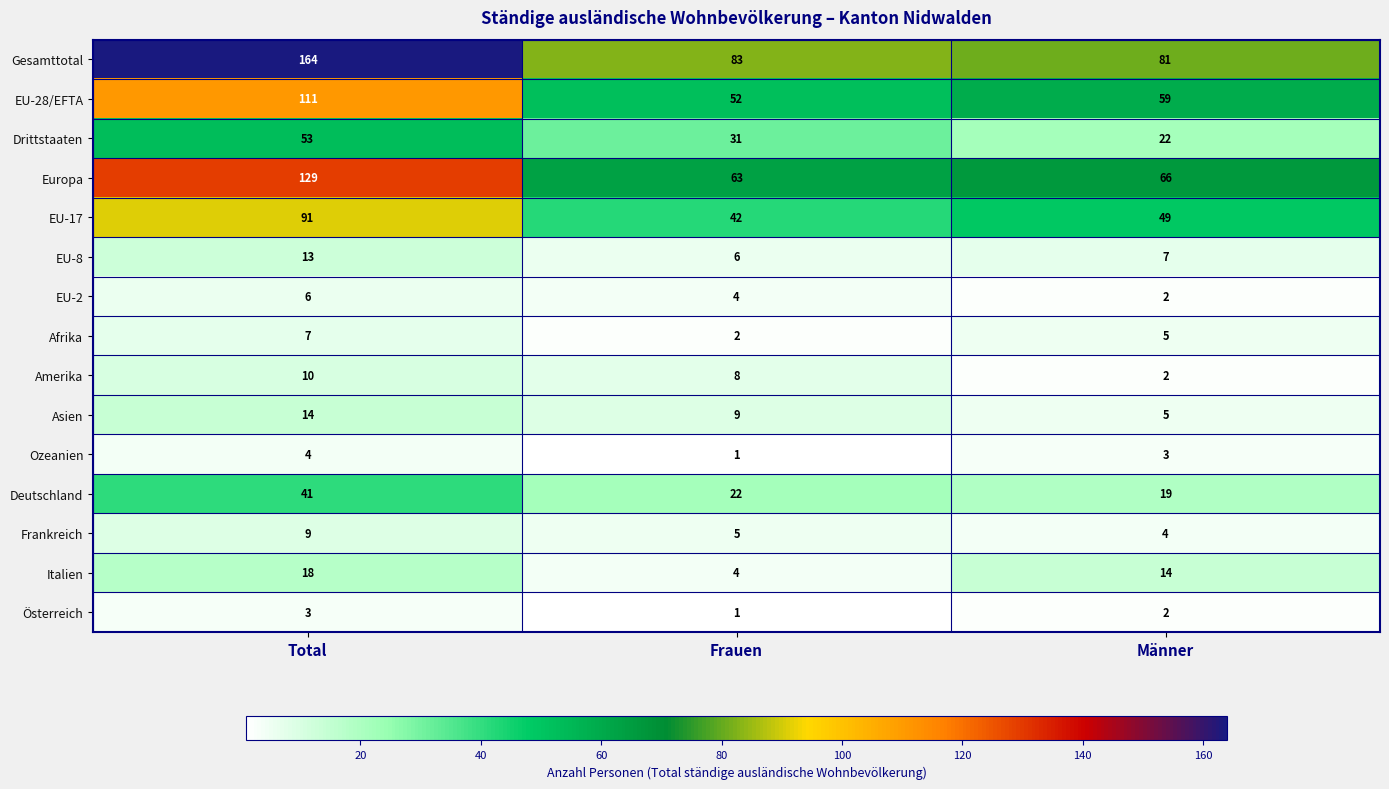

What is the sum of all Italien values?

36